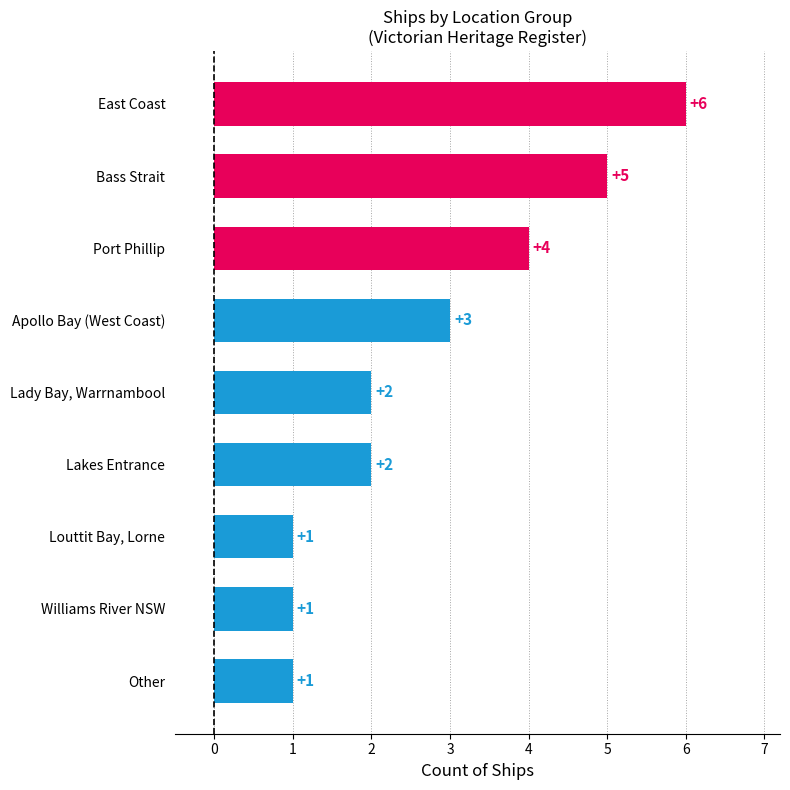

Count the number of categories in the chart.

9